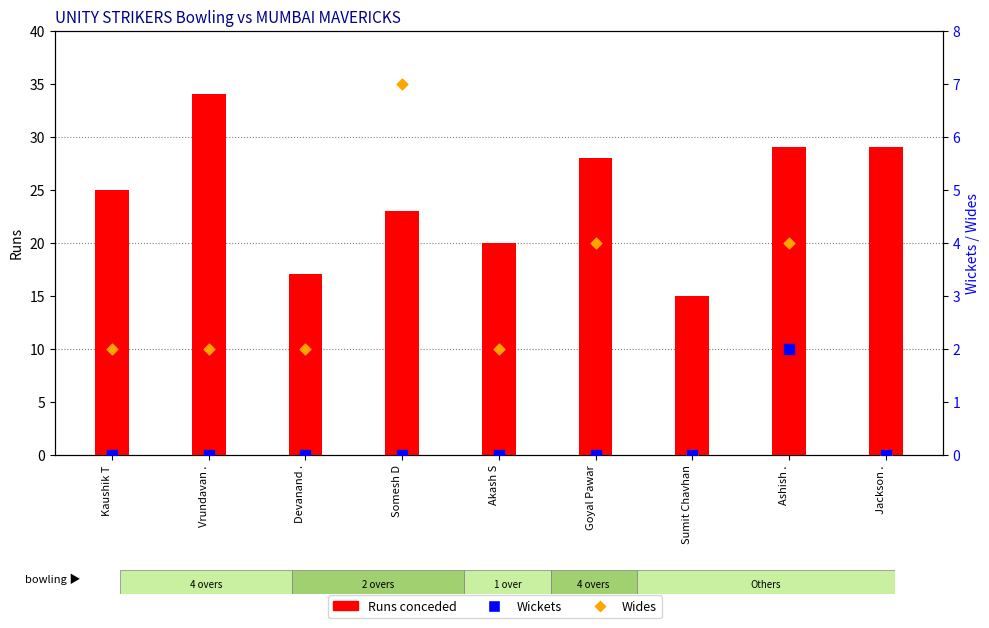

Is the value of Wides at Sumit Chavhan greater than the value of Wickets at Ashish .?

No